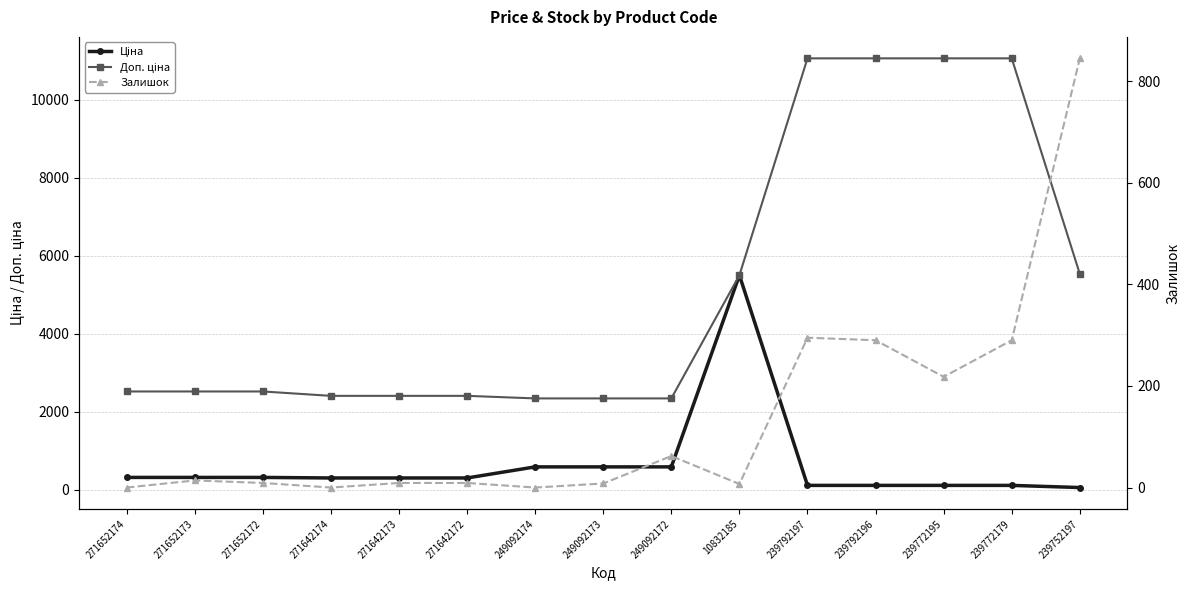

Between 249092174 and 239792197, which series saw the biggest shift?

Доп. ціна